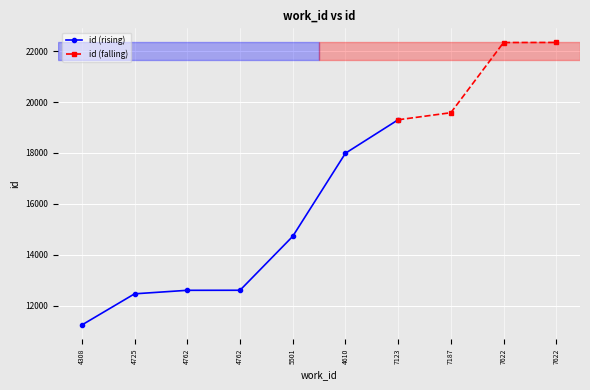

What is the label of the 4th point from the left?

4762